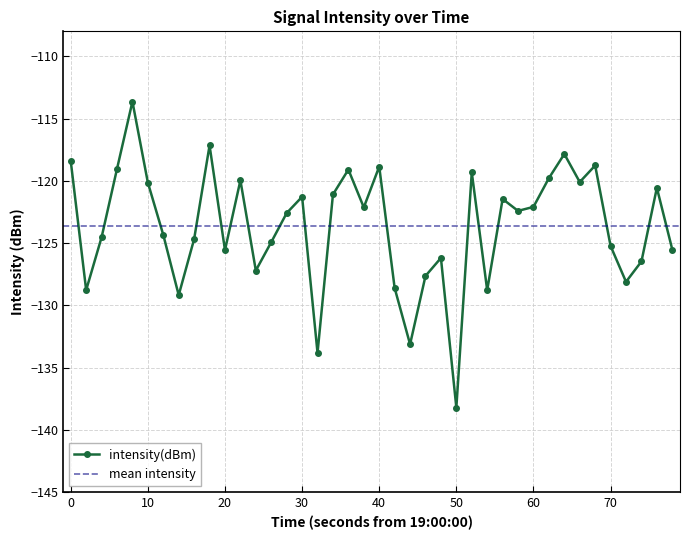

Reading left to right, extract all data points from this chart.

-118.4	-128.8	-124.5	-119.0	-113.6	-120.1	-124.3	-129.2	-124.7	-117.2	-125.6	-120.0	-127.2	-124.9	-122.6	-121.3	-133.8	-121.1	-119.1	-122.1	-118.9	-128.6	-133.1	-127.6	-126.2	-138.2	-119.3	-128.8	-121.5	-122.4	-122.1	-119.8	-117.8	-120.1	-118.8	-125.2	-128.1	-126.5	-120.6	-125.5